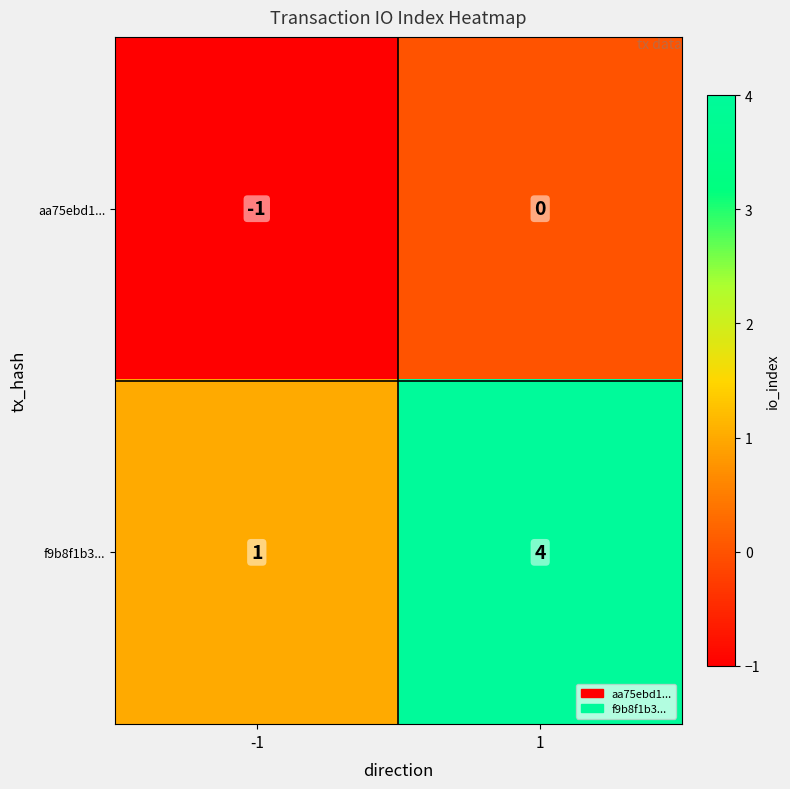

What is the difference between the f9b8f1b3... values at -1 and 1?

3